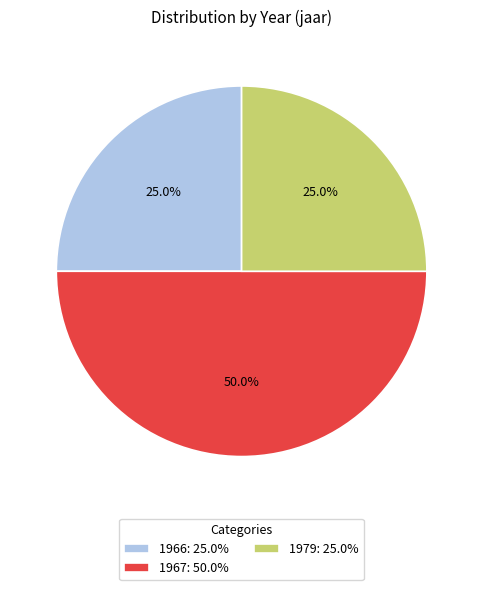

Which category has the biggest portion of the pie?

1967: 50.0%